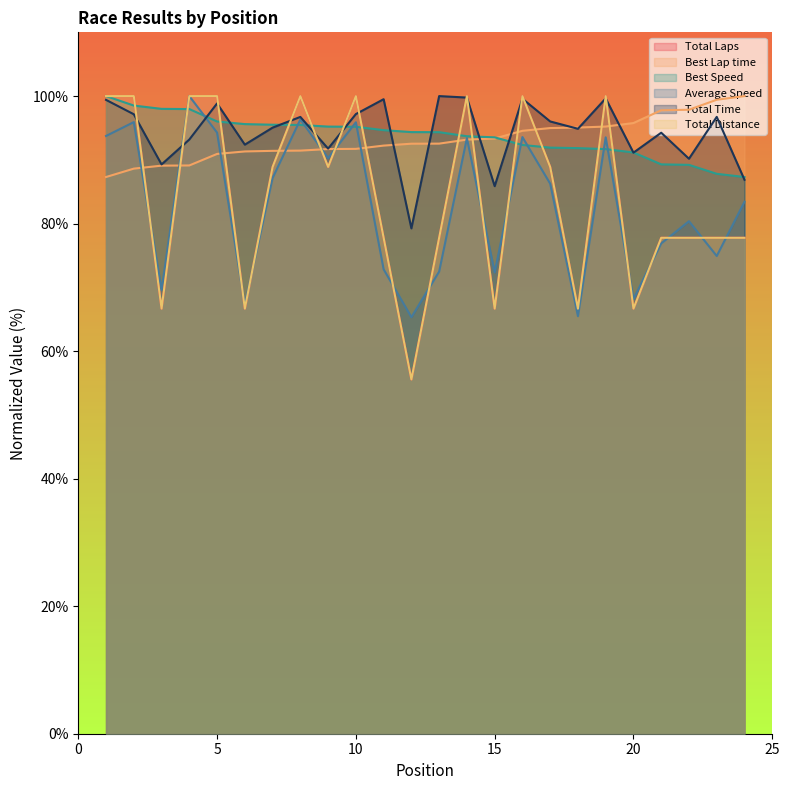

Reading left to right, extract all data points from this chart.

Total Laps: 1=100.0	2=100.0	3=66.7	4=100.0	5=100.0	6=66.7	7=88.9	8=100.0	9=88.9	10=100.0	11=77.8	12=55.6	13=77.8	14=100.0	15=66.7	16=100.0	17=88.9	18=66.7	19=100.0	20=66.7	21=77.8	22=77.8	23=77.8	24=77.8
Best Lap time: 1=87.3	2=88.6	3=89.1	4=89.1	5=90.9	6=91.3	7=91.4	8=91.5	9=91.7	10=91.7	11=92.2	12=92.5	13=92.5	14=93.2	15=93.3	16=94.6	17=95.0	18=95.1	19=95.2	20=95.8	21=97.8	22=97.9	23=99.4	24=100.0
Best Speed: 1=100.0	2=98.5	3=98.0	4=98.0	5=96.0	6=95.6	7=95.5	8=95.5	9=95.2	10=95.2	11=94.7	12=94.4	13=94.3	14=93.7	15=93.5	16=92.3	17=91.9	18=91.8	19=91.7	20=91.2	21=89.3	22=89.2	23=87.8	24=87.3
Average Speed: 1=93.7	2=95.9	3=69.6	4=100.0	5=94.3	6=67.2	7=87.1	8=96.3	9=90.3	10=95.9	11=72.8	12=65.3	13=72.5	14=93.4	15=72.3	16=93.6	17=86.3	18=65.5	19=93.5	20=68.2	21=76.9	22=80.4	23=74.9	24=83.4
Total Time: 1=99.4	2=97.2	3=89.3	4=93.2	5=98.9	6=92.4	7=95.1	8=96.7	9=91.8	10=97.2	11=99.5	12=79.3	13=100.0	14=99.8	15=85.9	16=99.6	17=96.0	18=94.9	19=99.6	20=91.1	21=94.3	22=90.2	23=96.7	24=86.9
Total Distance: 1=100.0	2=100.0	3=66.7	4=100.0	5=100.0	6=66.7	7=88.9	8=100.0	9=88.9	10=100.0	11=77.8	12=55.6	13=77.8	14=100.0	15=66.7	16=100.0	17=88.9	18=66.7	19=100.0	20=66.7	21=77.8	22=77.8	23=77.8	24=77.8